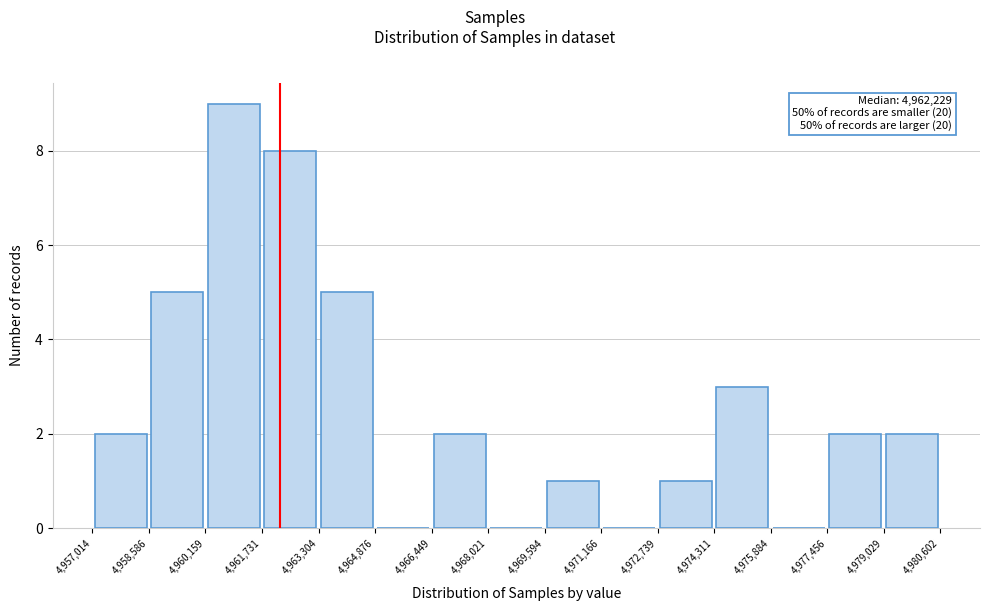

Over which range of the x-axis is the bar tallest?

4,960,159 to 4,961,731